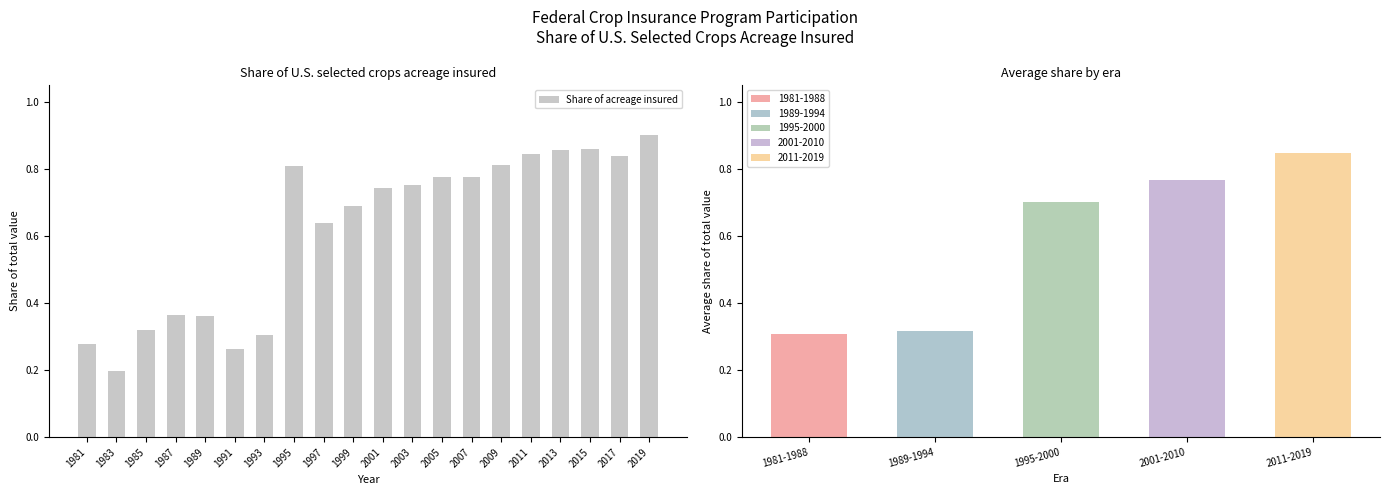

What is the average value?

0.6